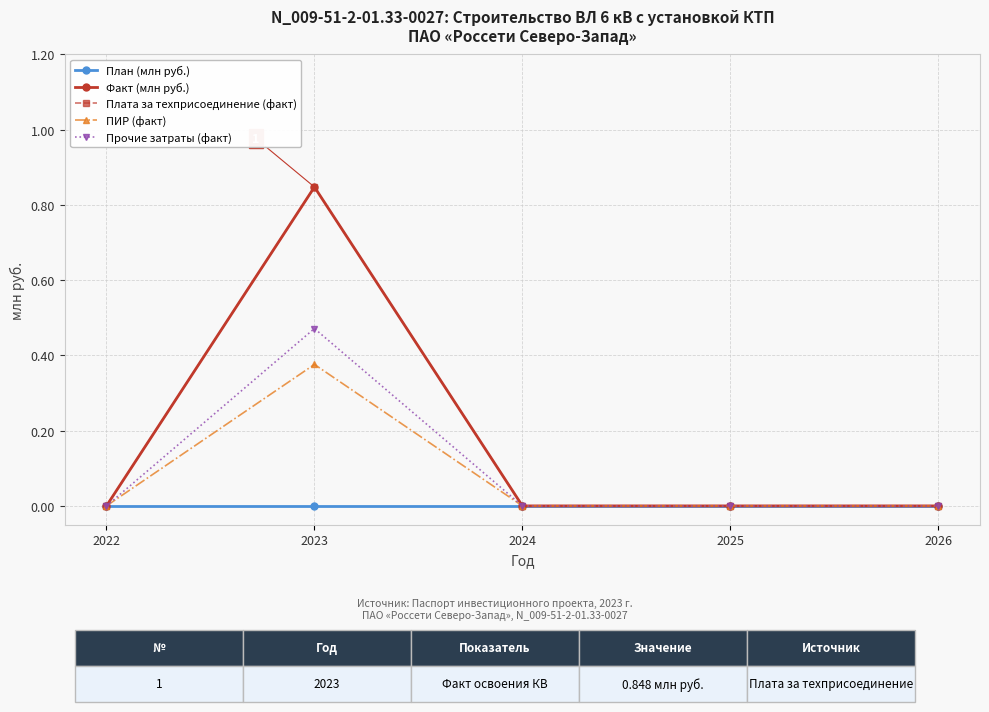

Is this an area chart (filled region under the line)?

No